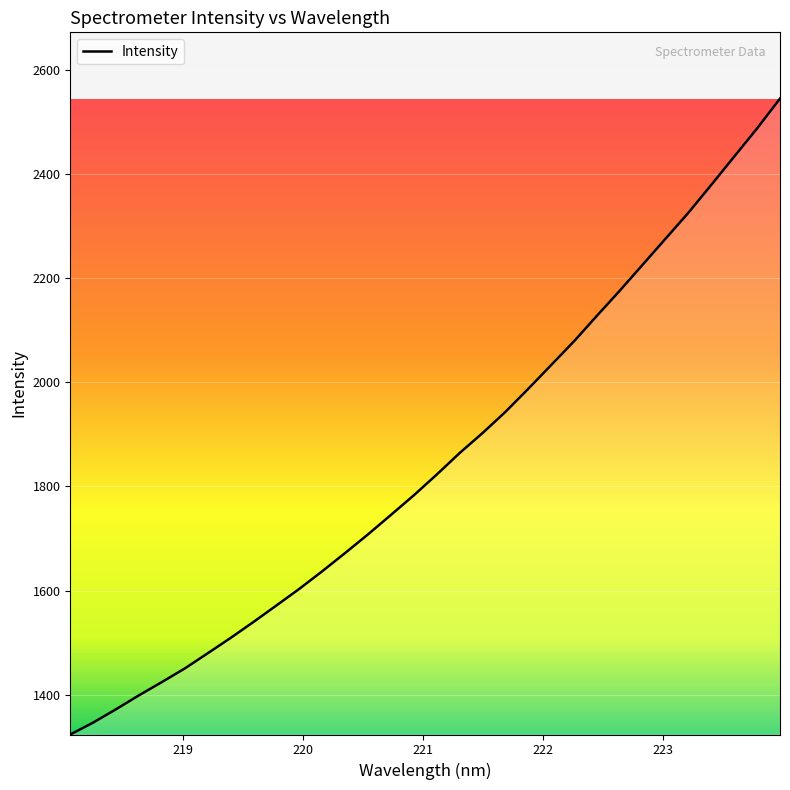

What is the difference between the maximum and minimum values?

1221.5